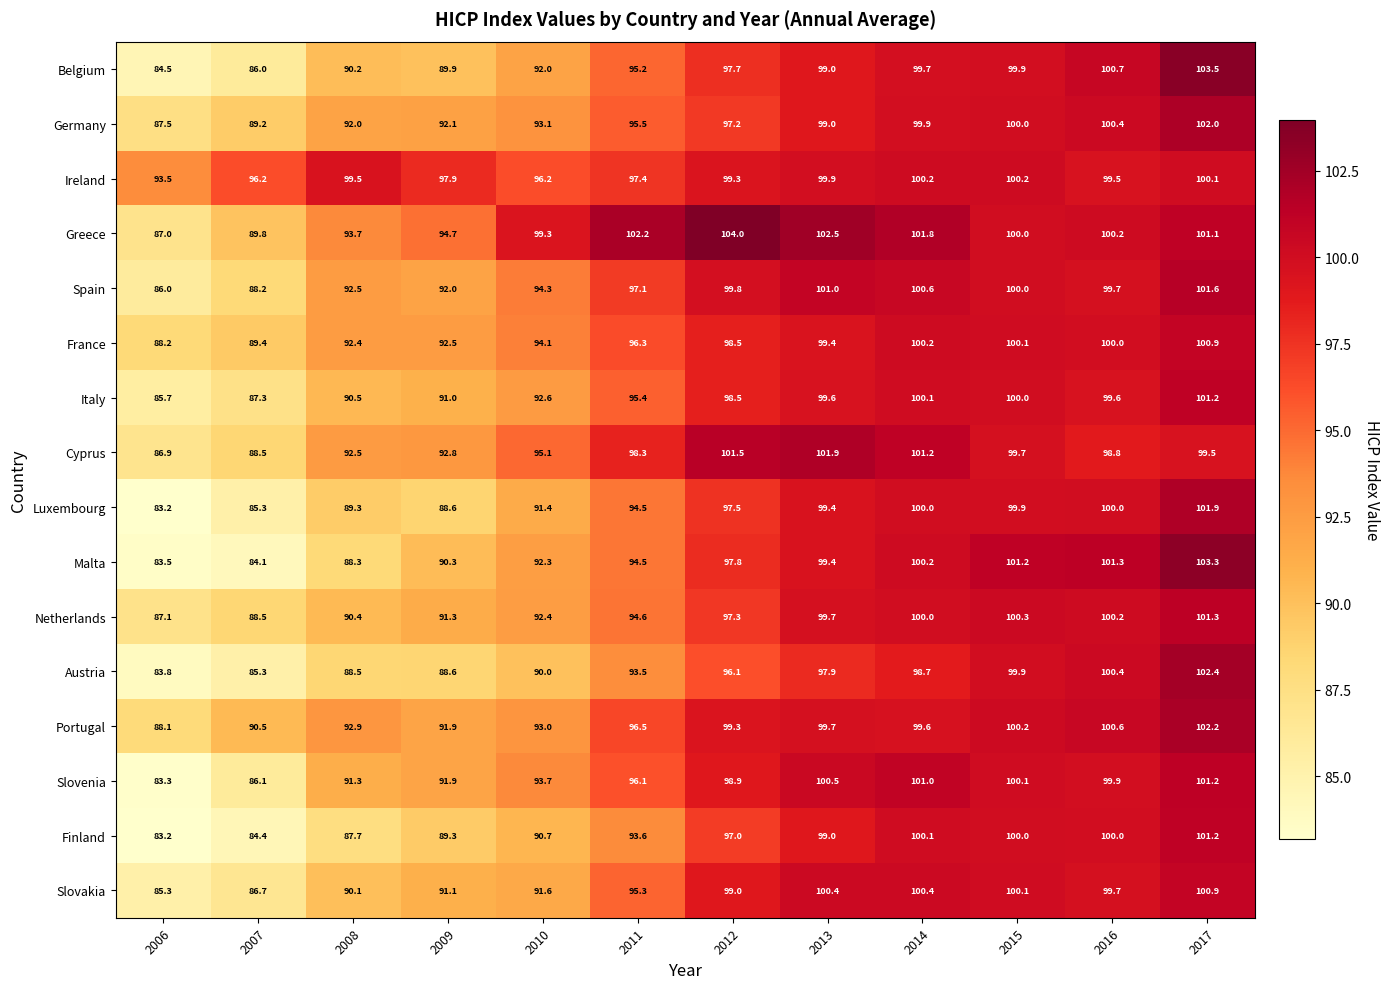

Which category has the highest value across all series?

2012